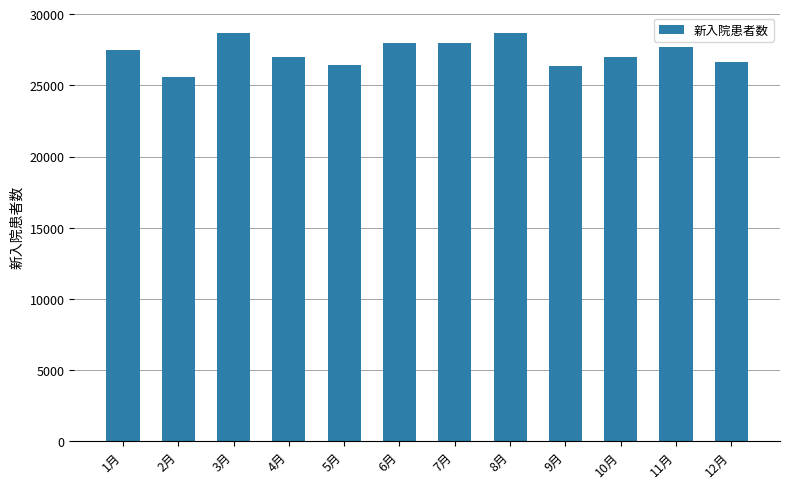

The value at 11月 is 27698. True or false?

True